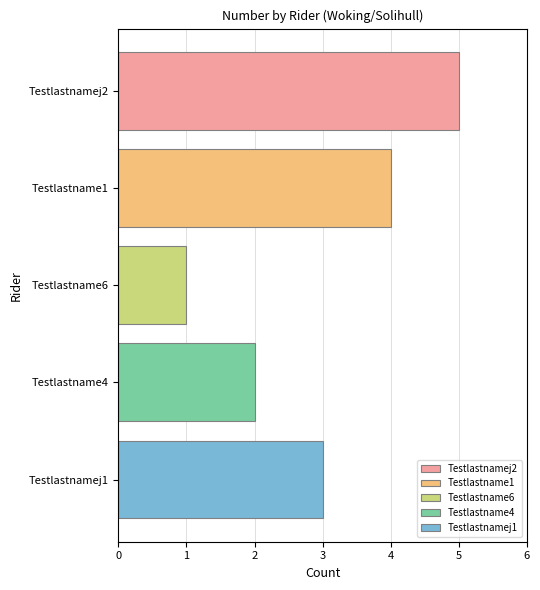

Which series has the widest spread of values?

Testlastnamej2